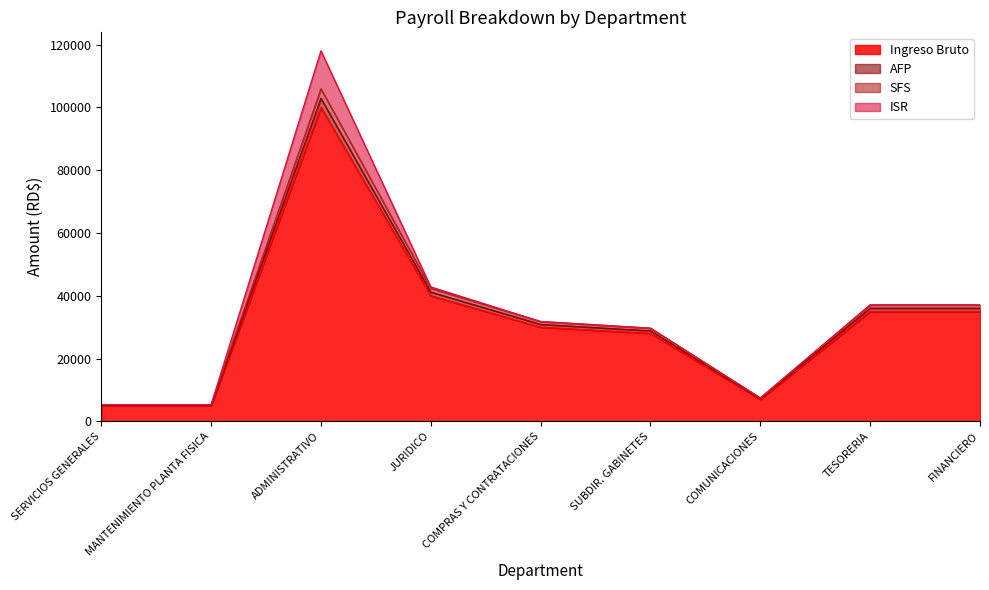

True or false: Total Ing. and AFP cross at least once.

False